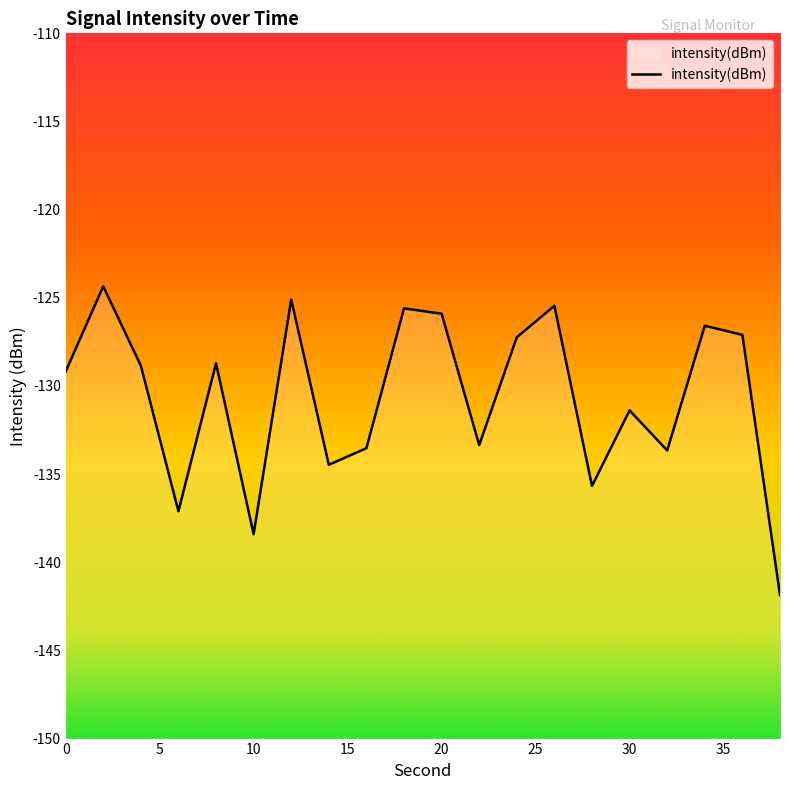

What is the value of the 4th point from the left?

-137.1